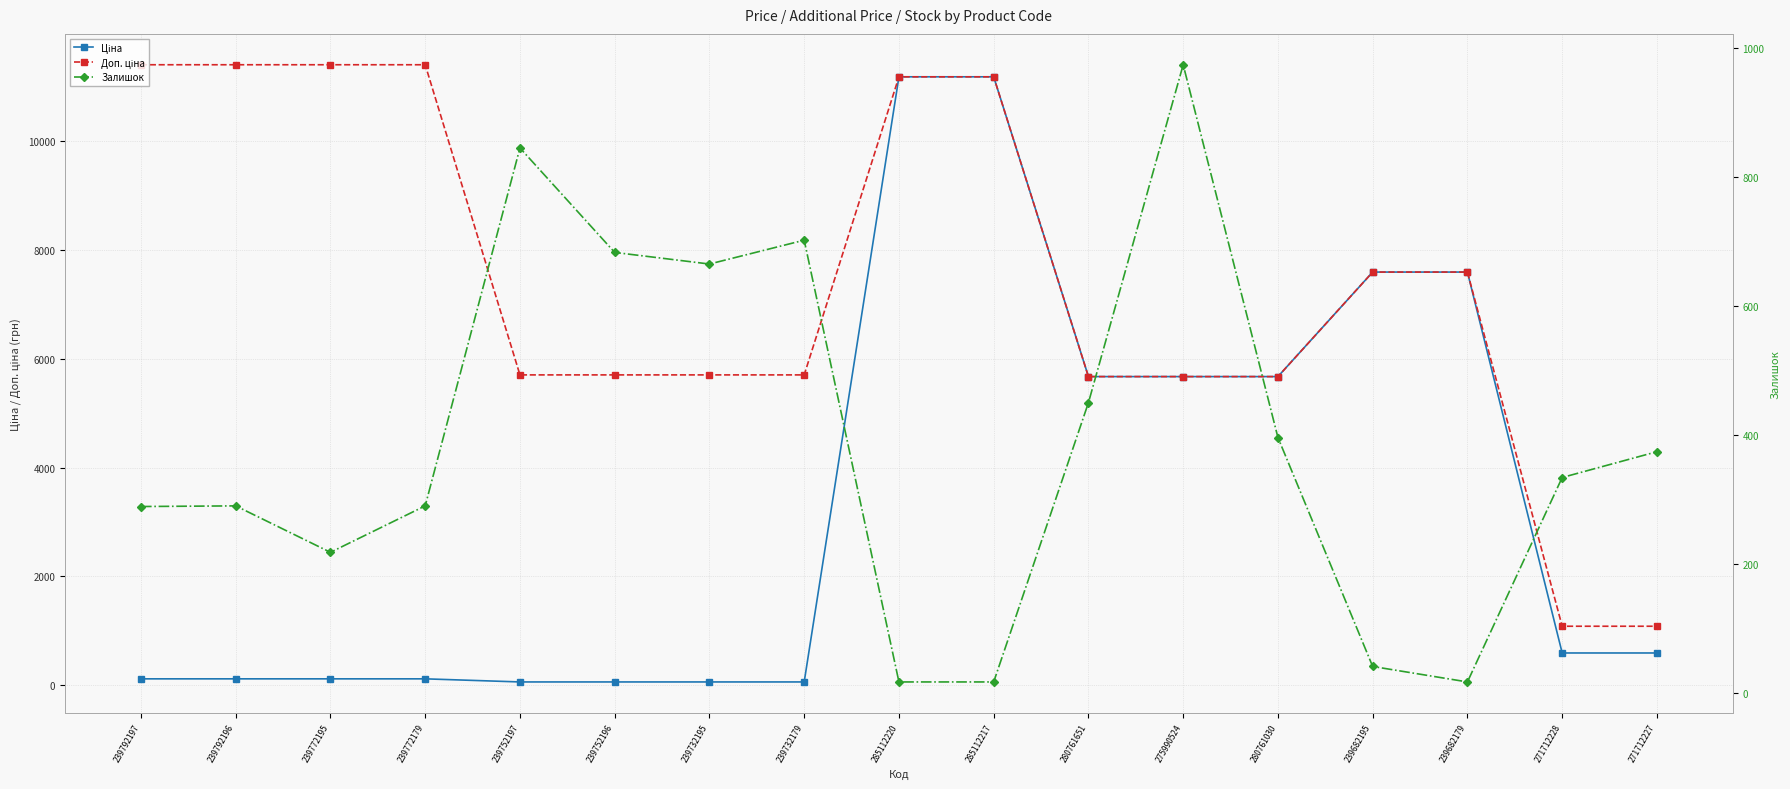

What is the label of the 15th point from the right?

239772195